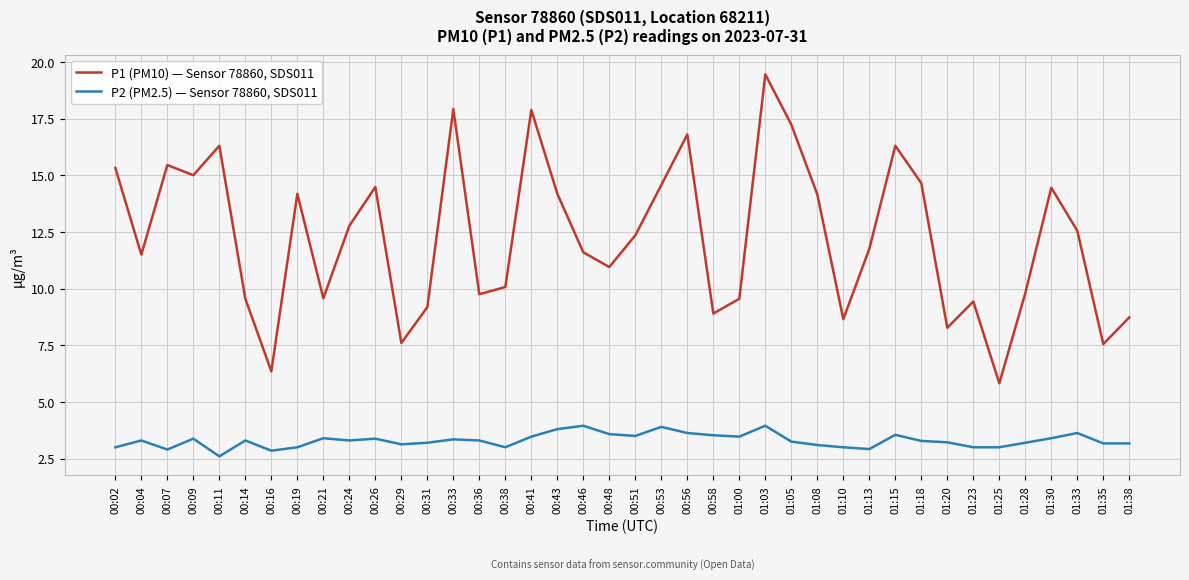

True or false: P2 (PM2.5) — Sensor 78860, SDS011 and P1 (PM10) — Sensor 78860, SDS011 intersect in this chart.

False